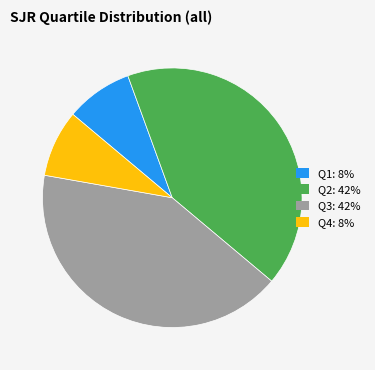

How many slices are in this pie chart?

4